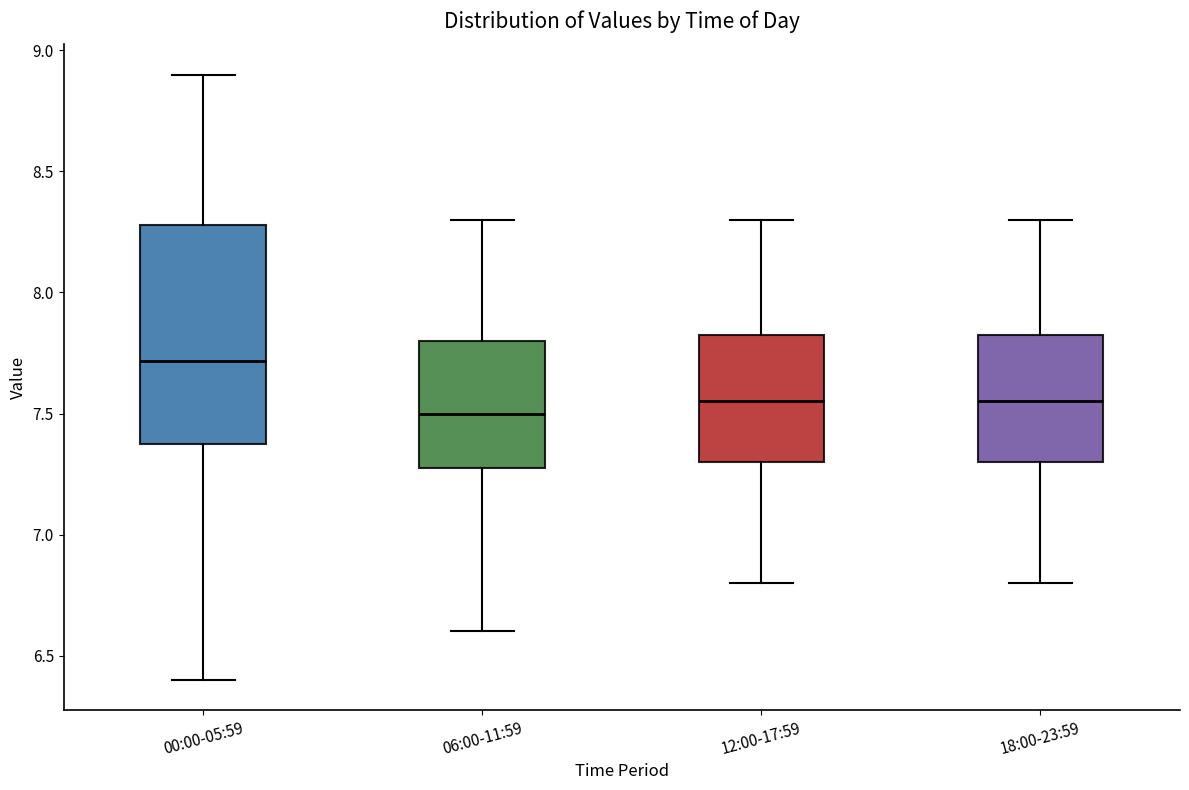

Which box is the tallest, from its lower edge to its upper edge?

00:00-05:59